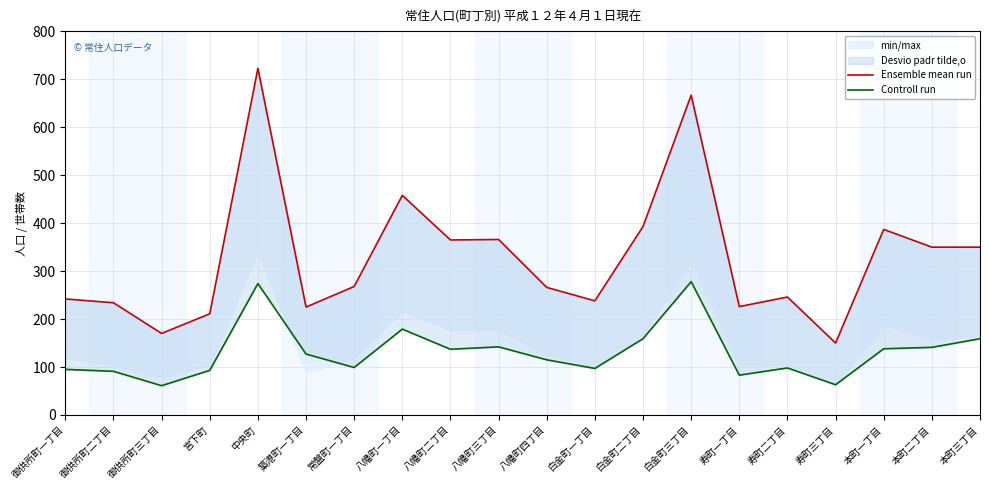

What is the value of the Ensemble mean run point at the 1st from the left?

242